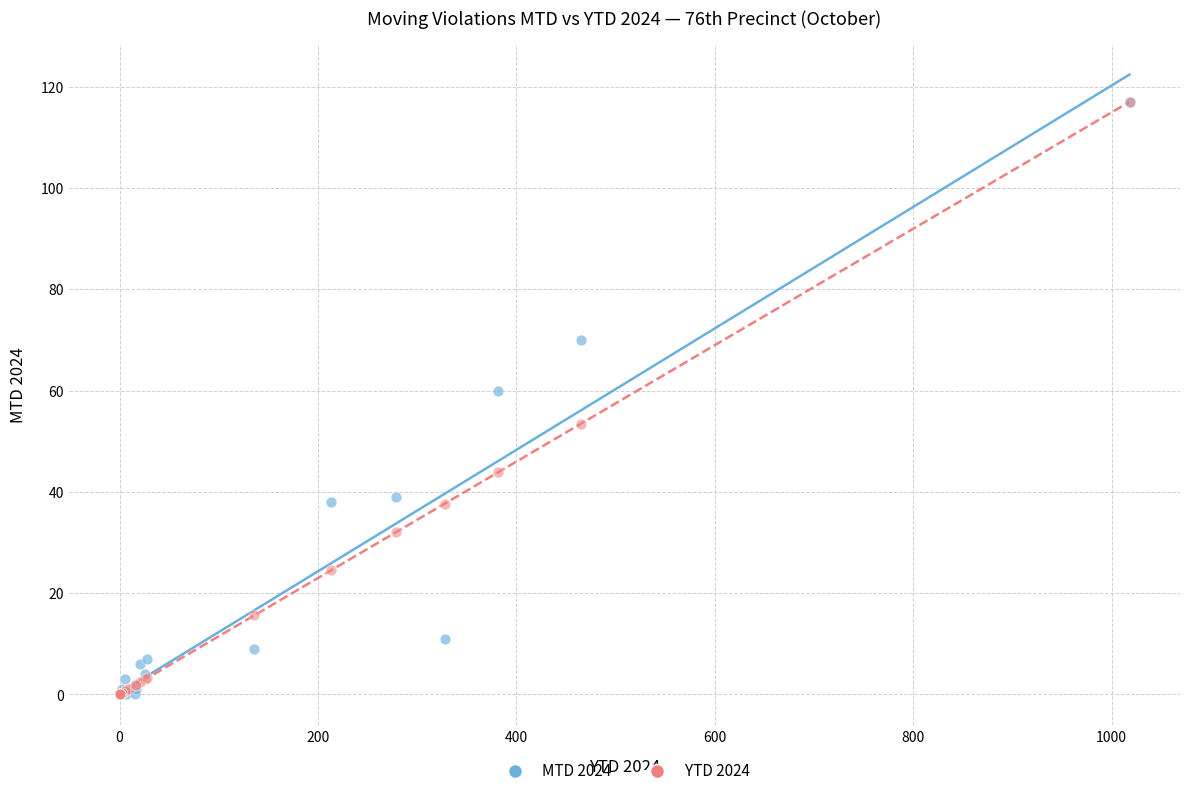

Across all series, what Y value is closest to 58?

60.0